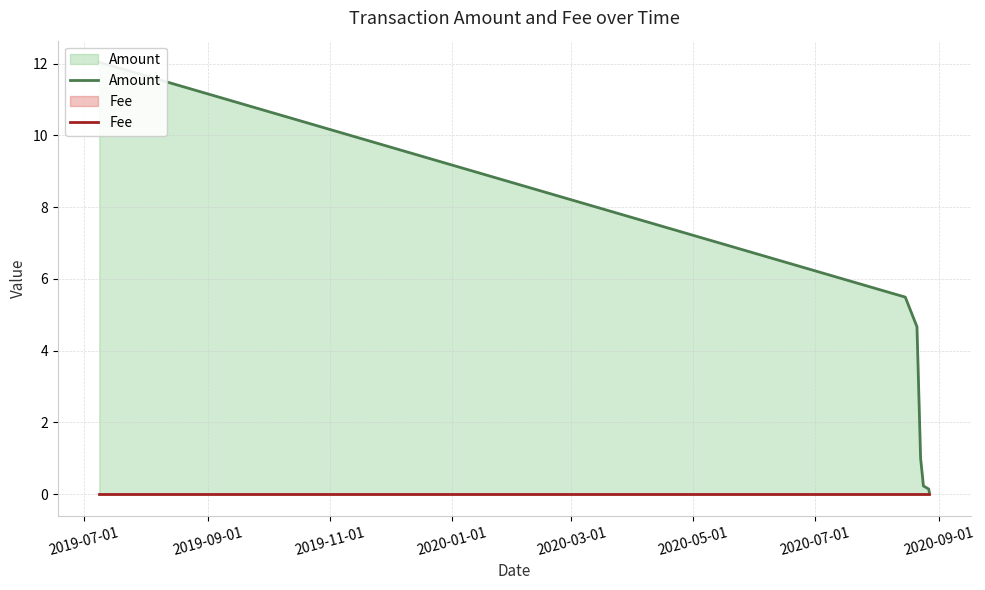

Does the chart display data point markers on the line(s)?

No